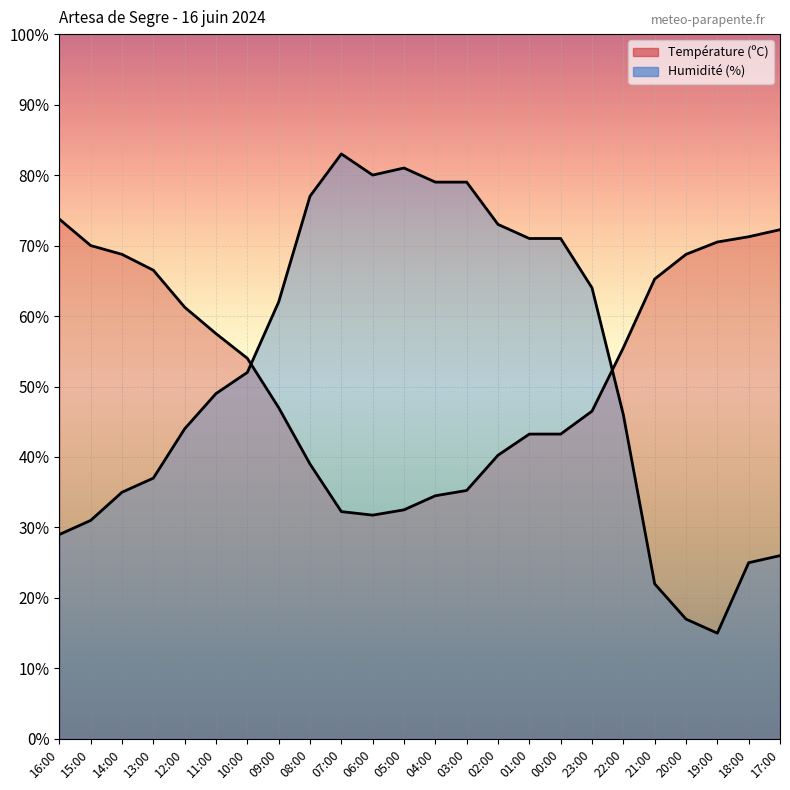

Is it true that Humidité (%) equals 9.9 at 18:00?

False